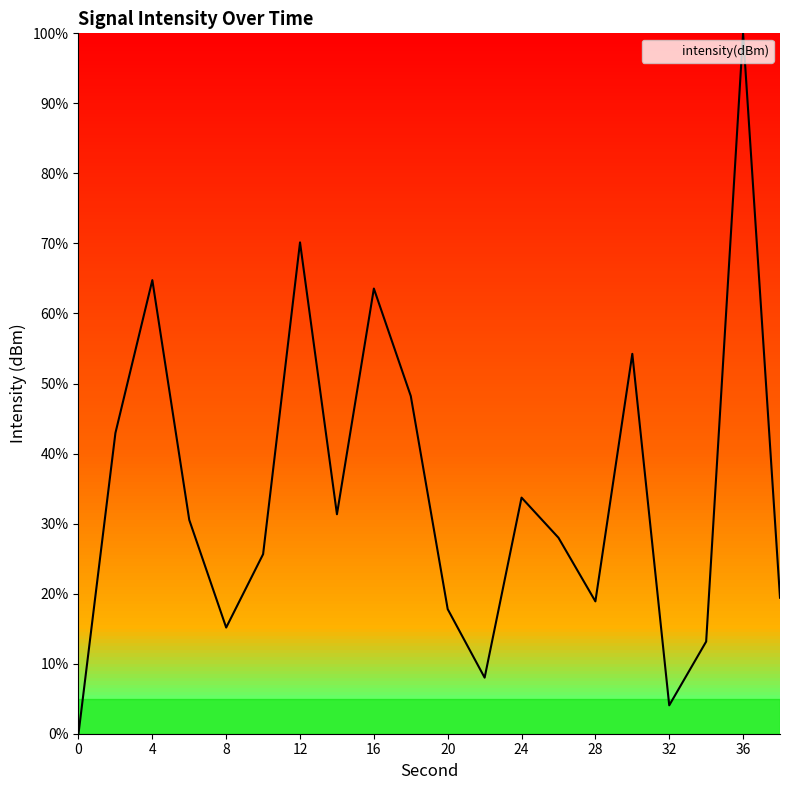

How many interior local peaks (higher than both neighbors) does the data have?

6